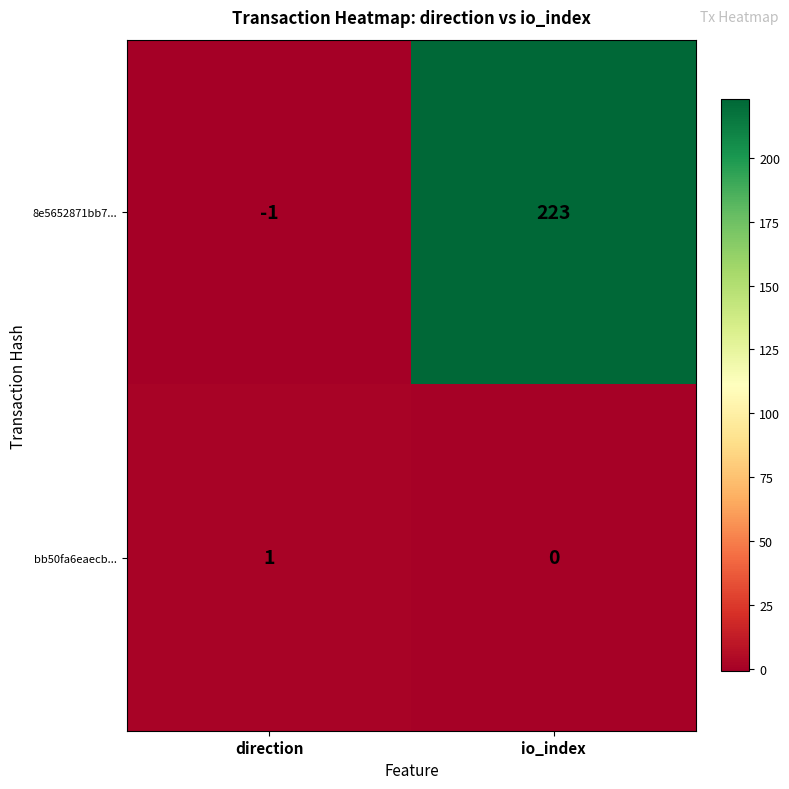

The value of bb50fa6eaecb... at io_index is 0. True or false?

True